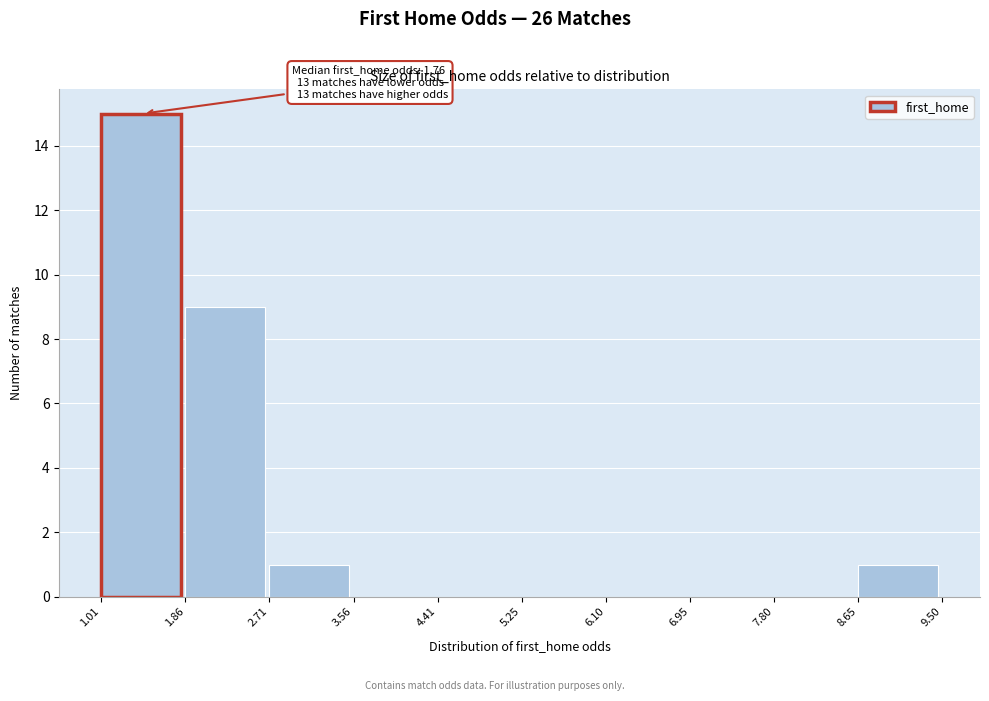

Over which range of the x-axis is the bar tallest?

1.01 to 1.86